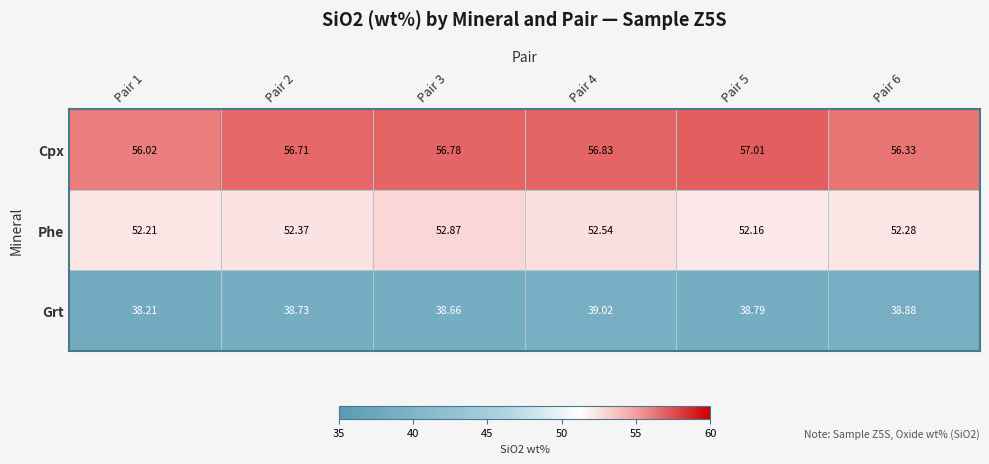

Which series changed the most between Pair 3 and Pair 6?

Phe